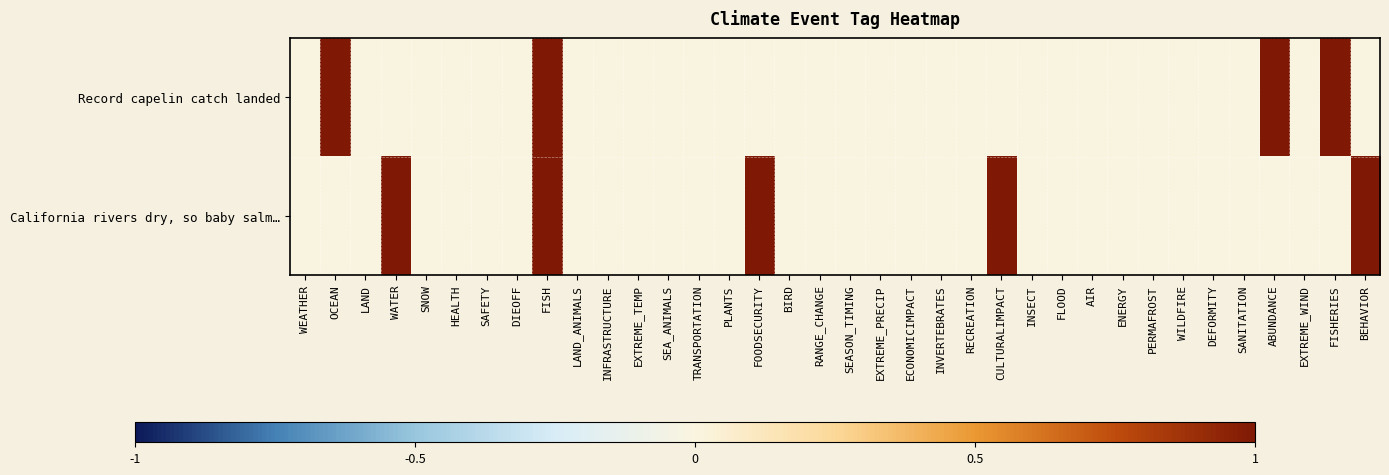

List the series in order of their peak value, highest first.

Record capelin catch landed, California rivers dry, so baby salm…